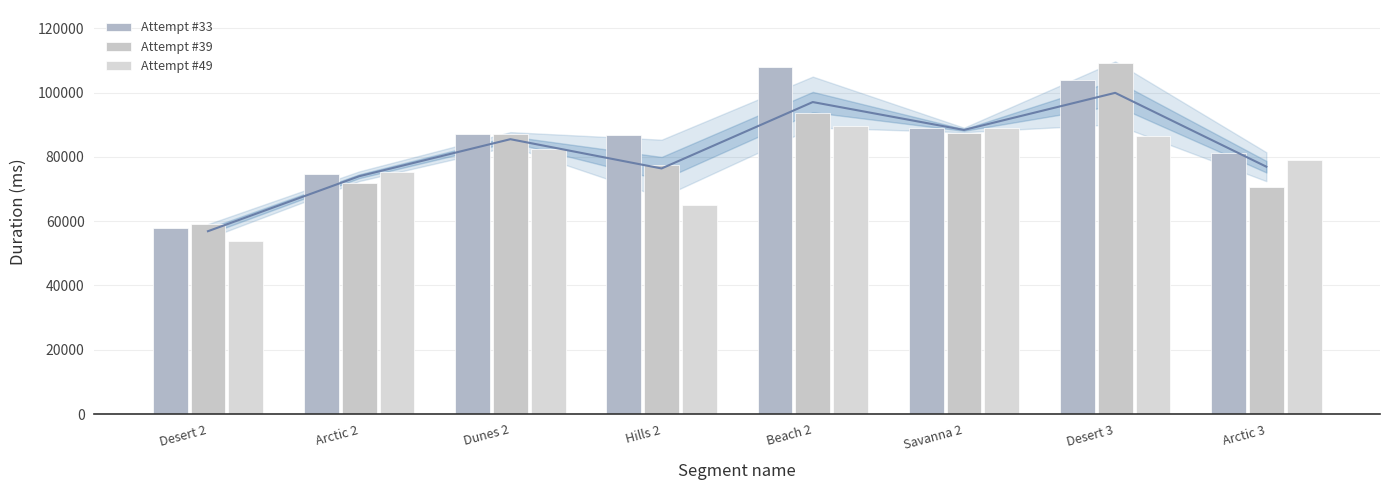

Reading left to right, list all the values displayed in this chart.

Attempt #33: Desert 2=57803	Arctic 2=74732	Dunes 2=86999	Hills 2=86705	Beach 2=107969	Savanna 2=88858	Desert 3=104037	Arctic 3=81104
Attempt #39: Desert 2=58992	Arctic 2=71886	Dunes 2=87112	Hills 2=77595	Beach 2=93719	Savanna 2=87396	Desert 3=109288	Arctic 3=70710
Attempt #49: Desert 2=53866	Arctic 2=75327	Dunes 2=82395	Hills 2=64902	Beach 2=89466	Savanna 2=88871	Desert 3=86424	Arctic 3=79019